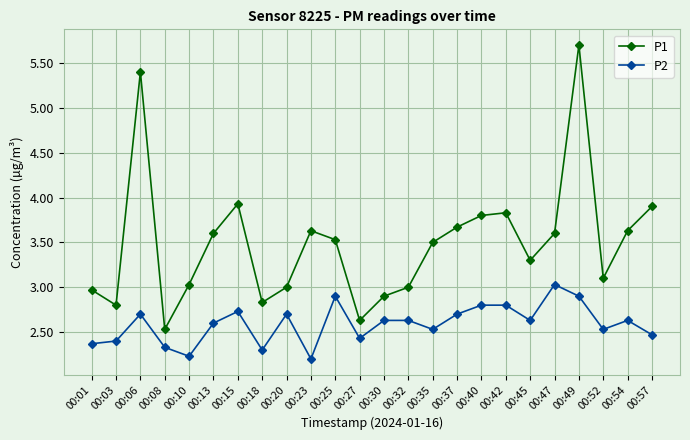

What is the total value across all series at 00:45?

5.9